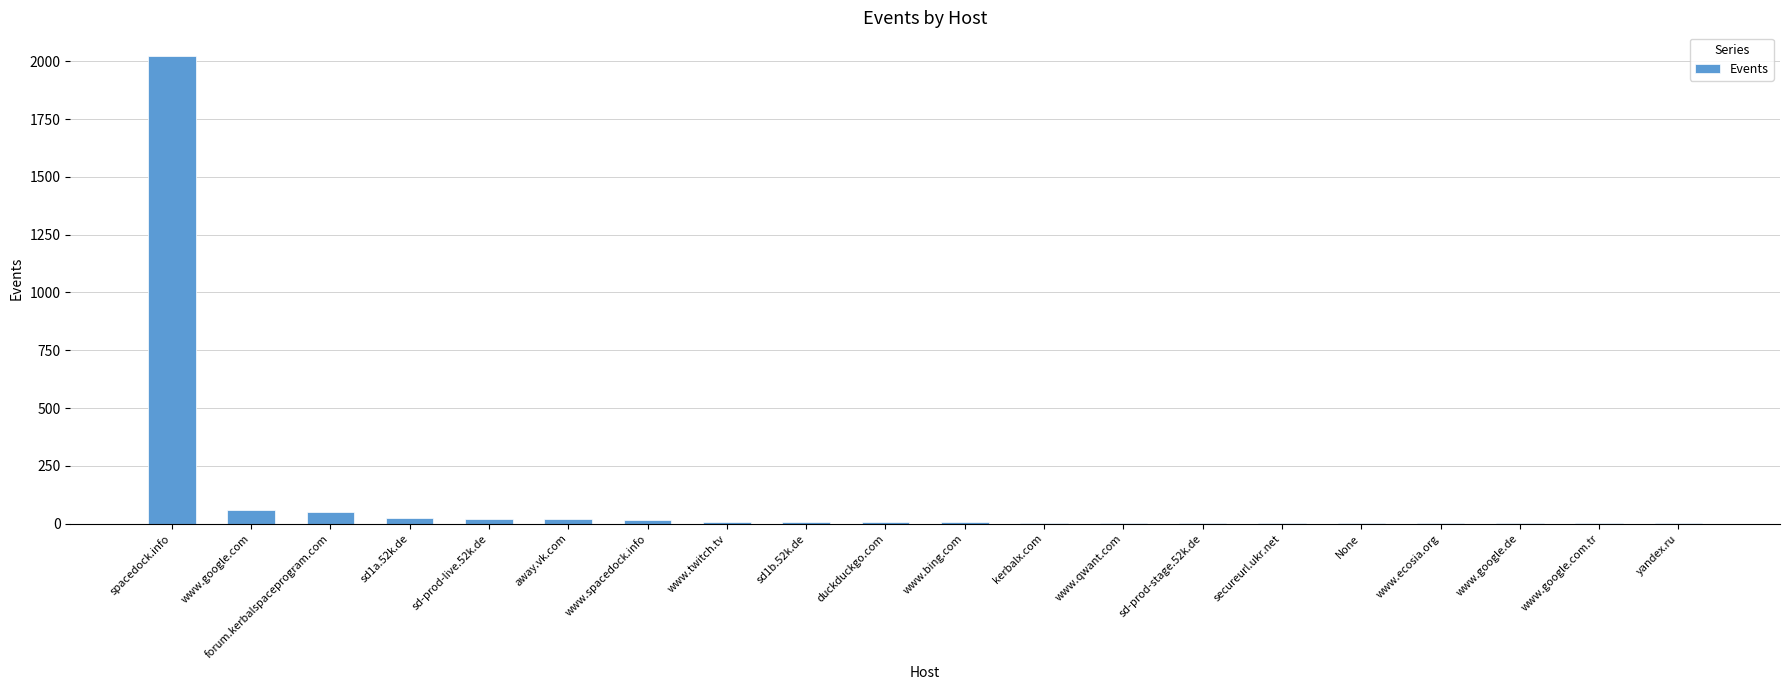

Is it true that the value at spacedock.info is 1211?

False